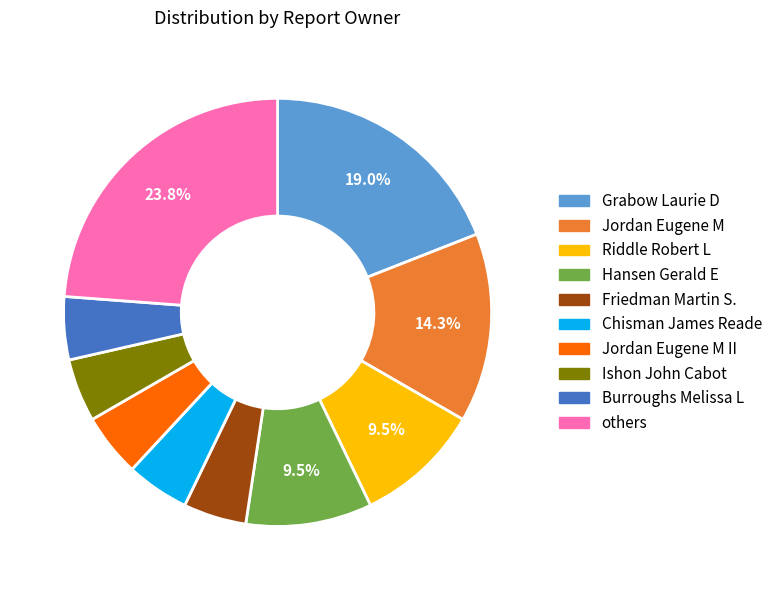

Is there a majority slice in this chart?

No